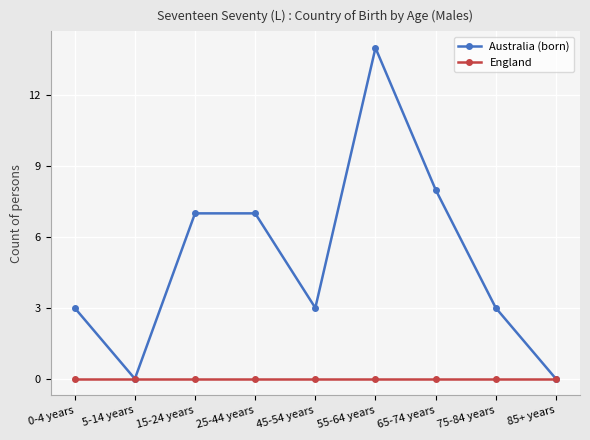

Does the chart have visible grid lines?

Yes